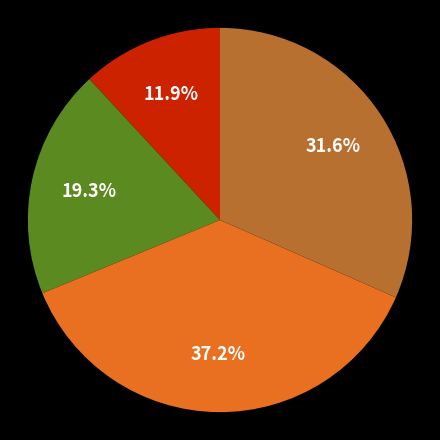

Is there a majority slice in this chart?

No